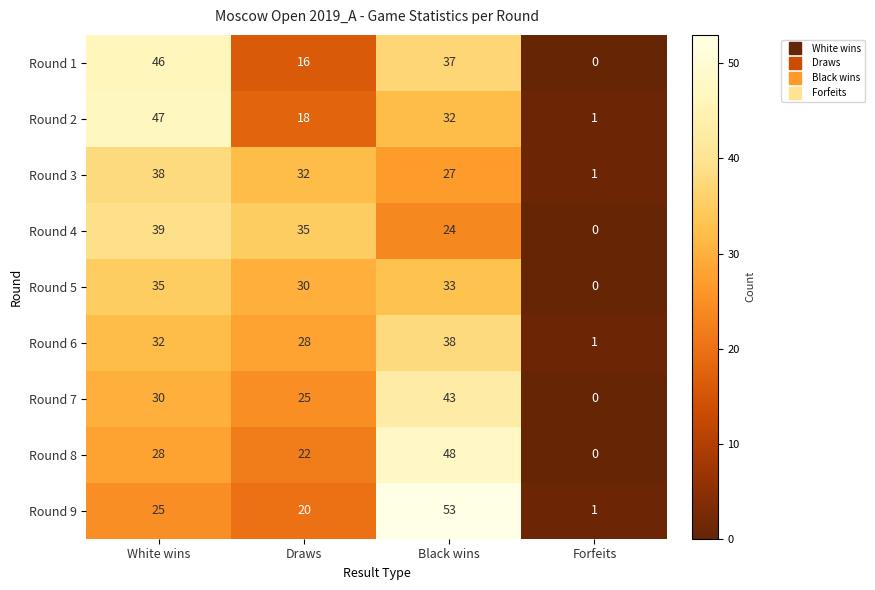

Where is Round 4 nearest to the value 19?

Black wins